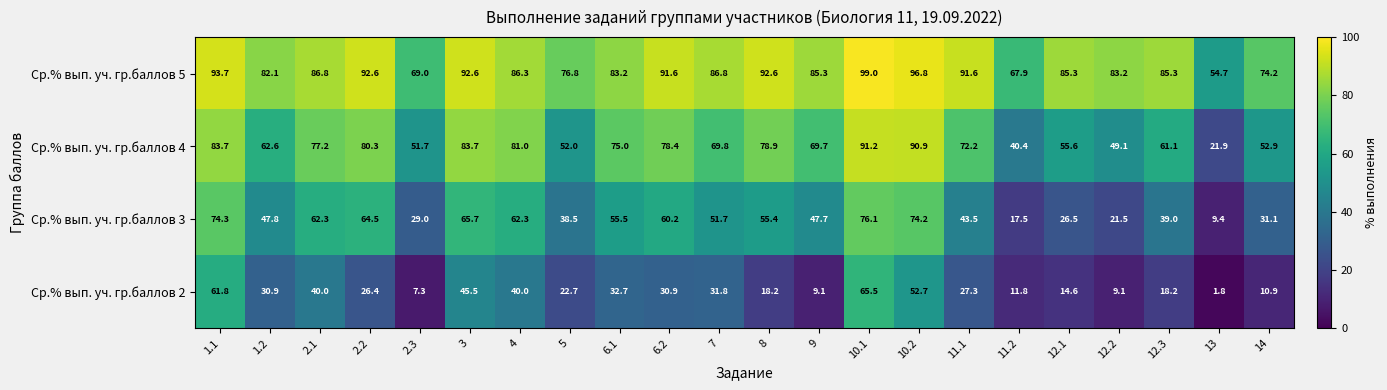

The Ср.% вып. уч. гр.баллов 3 series shows 82.3 at 6.1. True or false?

False